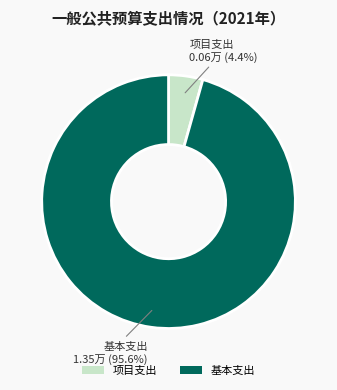

What portion of the pie excludes 项目支出?

95.6%